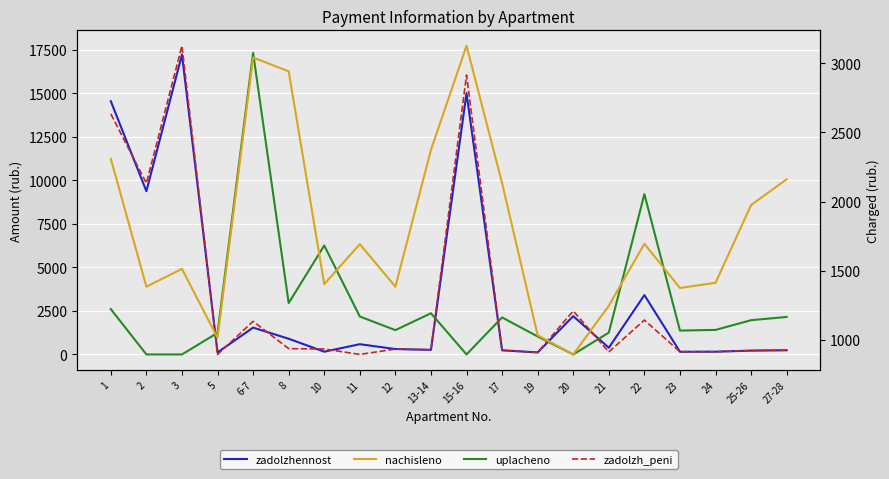

Rank the categories by zadolzhennost value from lowest to highest.

5, 19, 23, 10, 24, 25-26, 17, 27-28, 13-14, 12, 21, 11, 8, 6-7, 20, 22, 2, 1, 15-16, 3